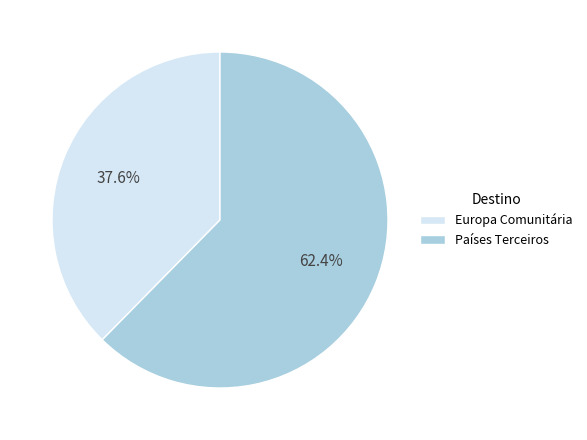

The Europa Comunitária slice represents 48% of the pie. True or false?

False